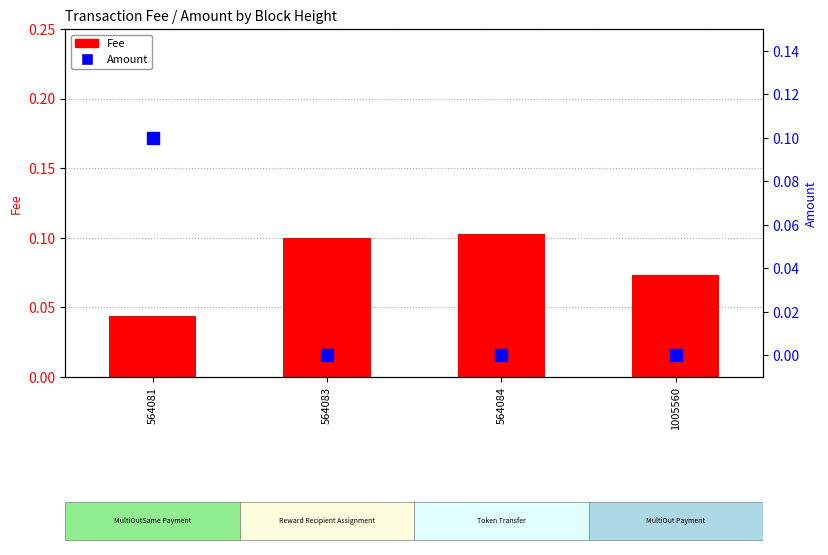

What are all the series names shown in the legend?

Fee, Amount